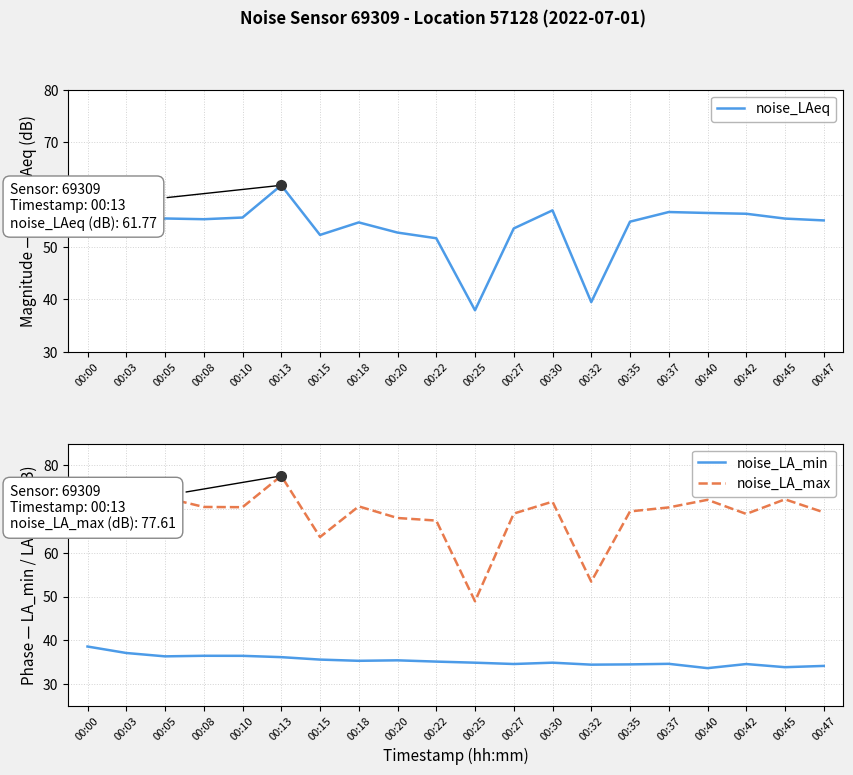

True or false: noise_LA_max and noise_LA_min cross at least once.

False